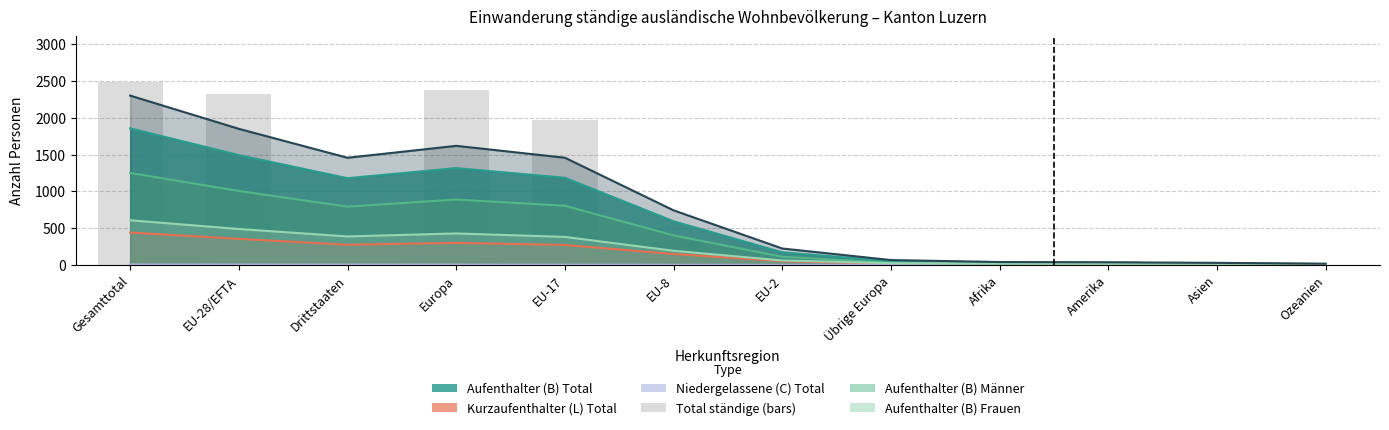

The chart shows a value of 19 at Afrika. True or false?

True